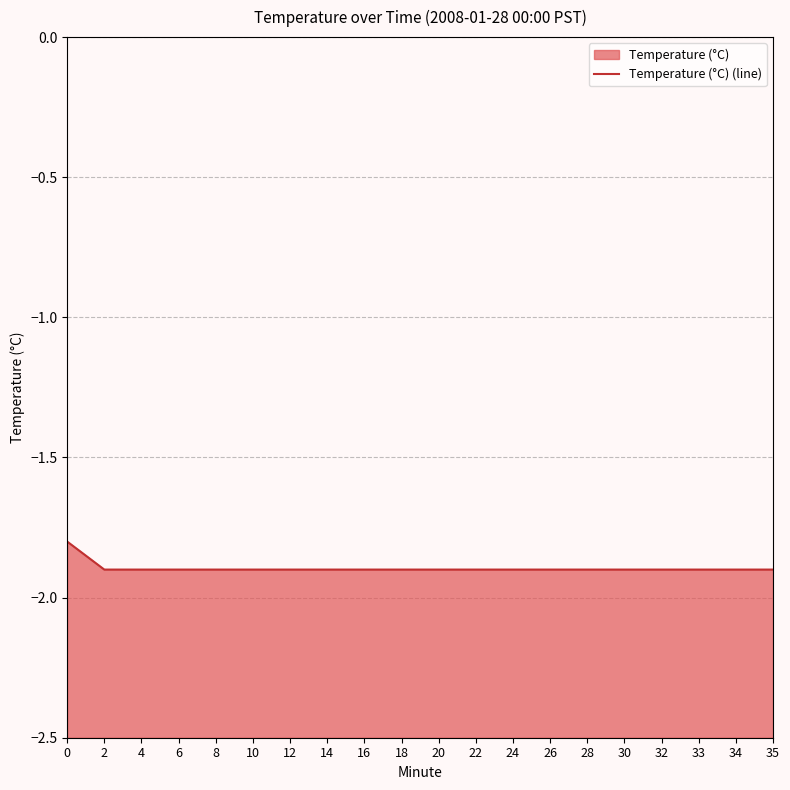

Reading right to left, list all the values displayed in this chart.

-1.9	-1.9	-1.9	-1.9	-1.9	-1.9	-1.9	-1.9	-1.9	-1.9	-1.9	-1.9	-1.9	-1.9	-1.9	-1.9	-1.9	-1.9	-1.9	-1.8